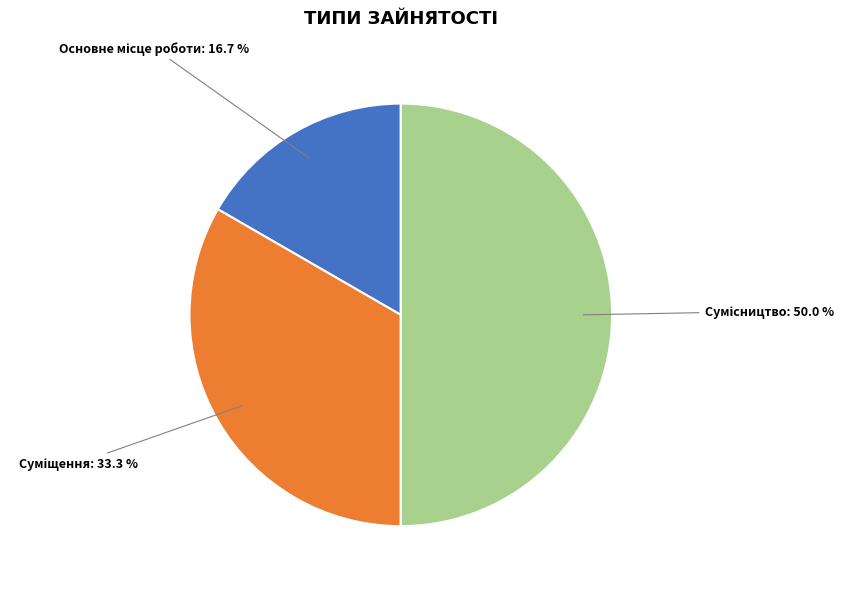

Rank the categories by value from lowest to highest.

Основне місце роботи, Суміщення, Сумісництво